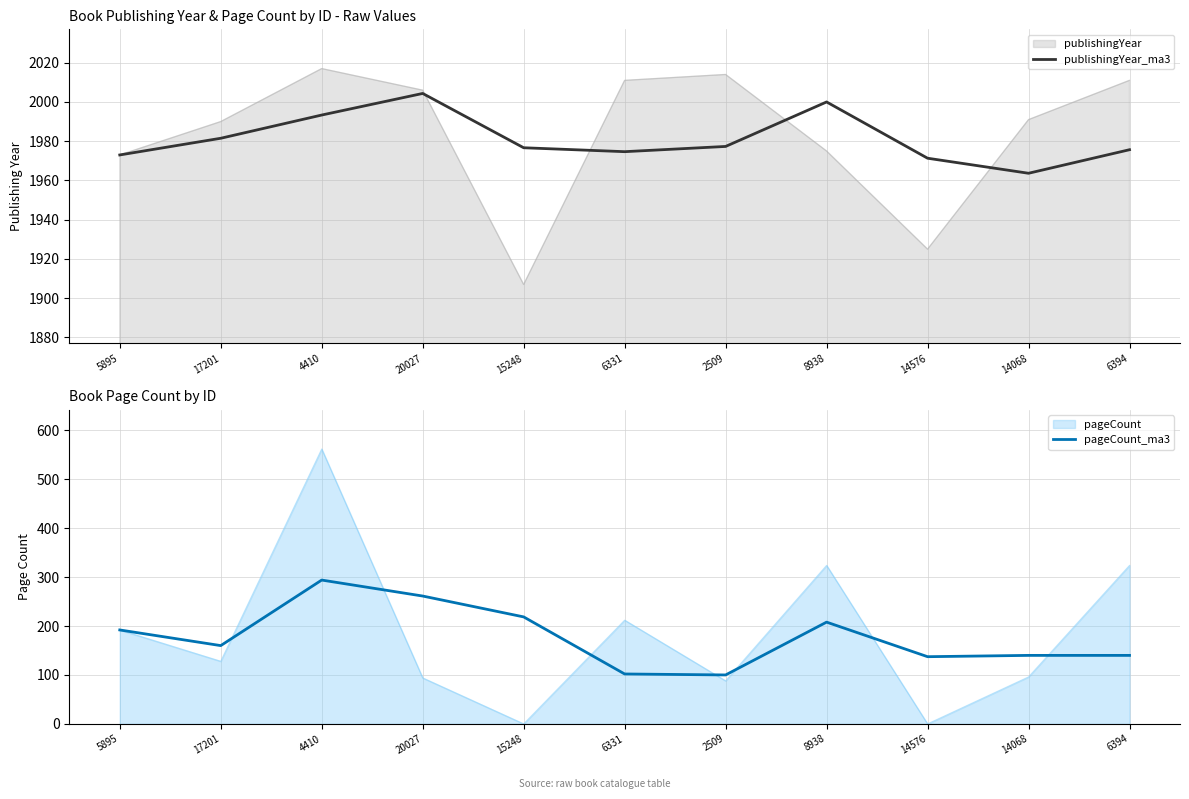

At which label does publishingYear_ma3 reach its minimum?

14068